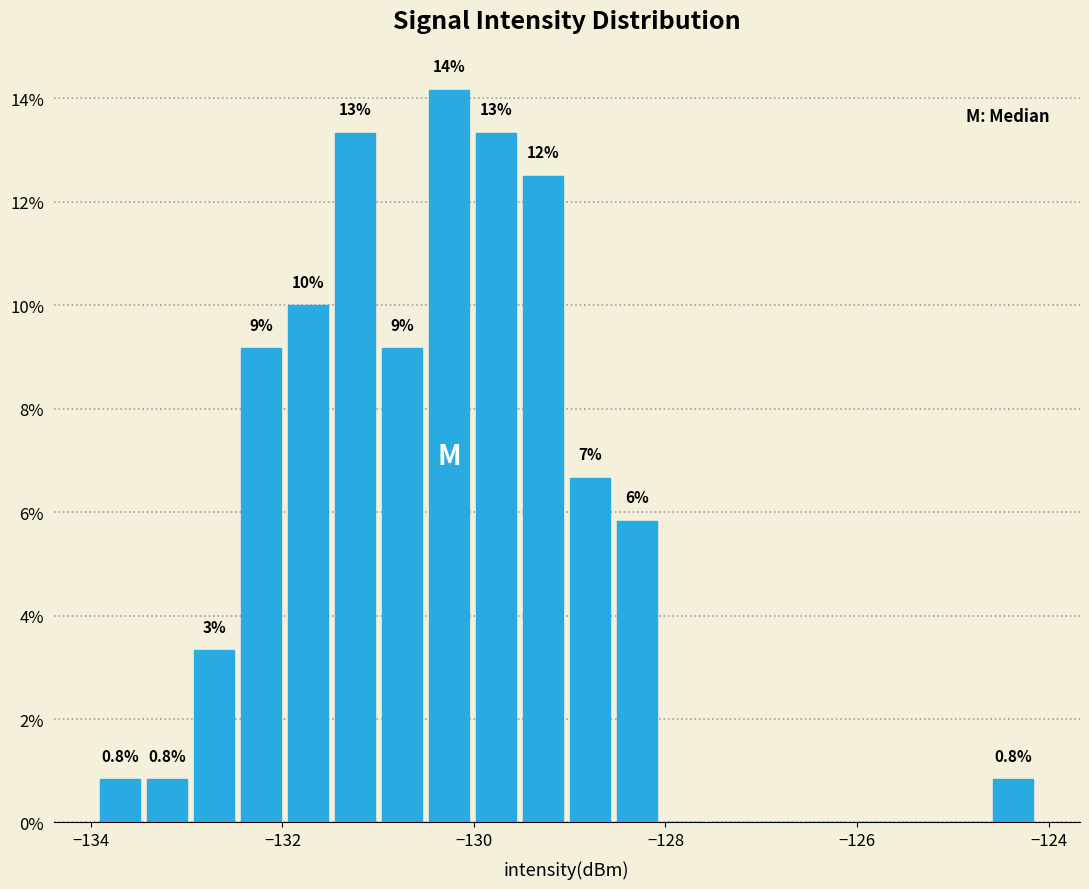

Read against the x-axis, roughly where is the centre of the tallest bar?

-130.2